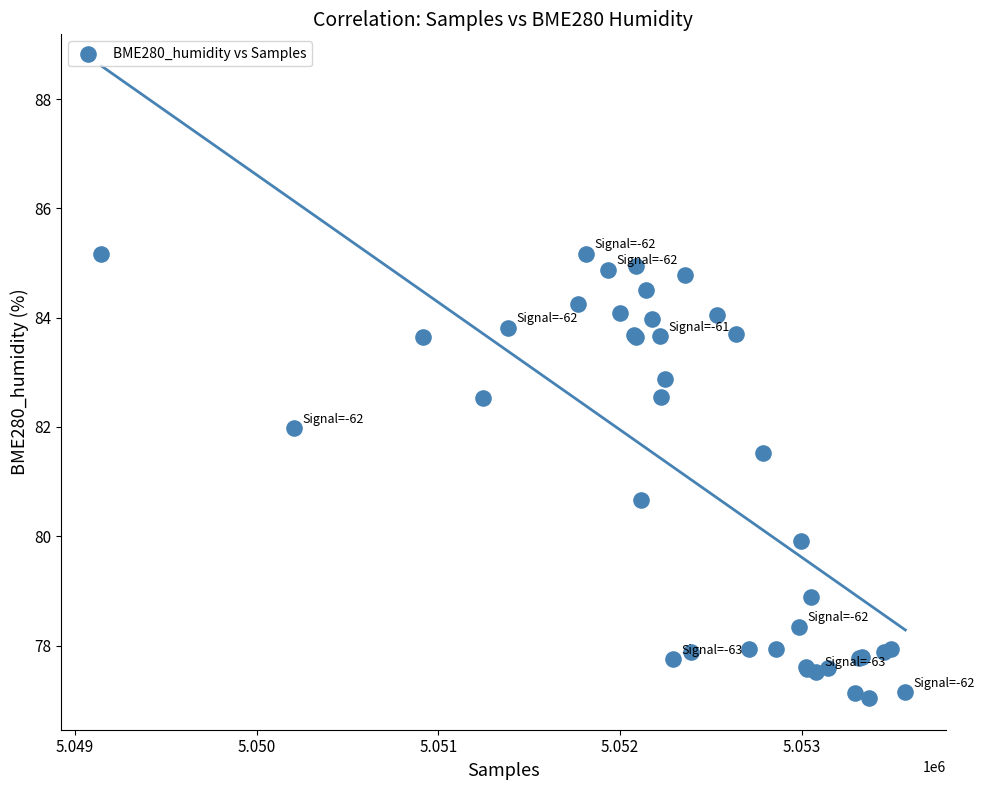

What Y value in the scatter plot is closest to 81?

80.7